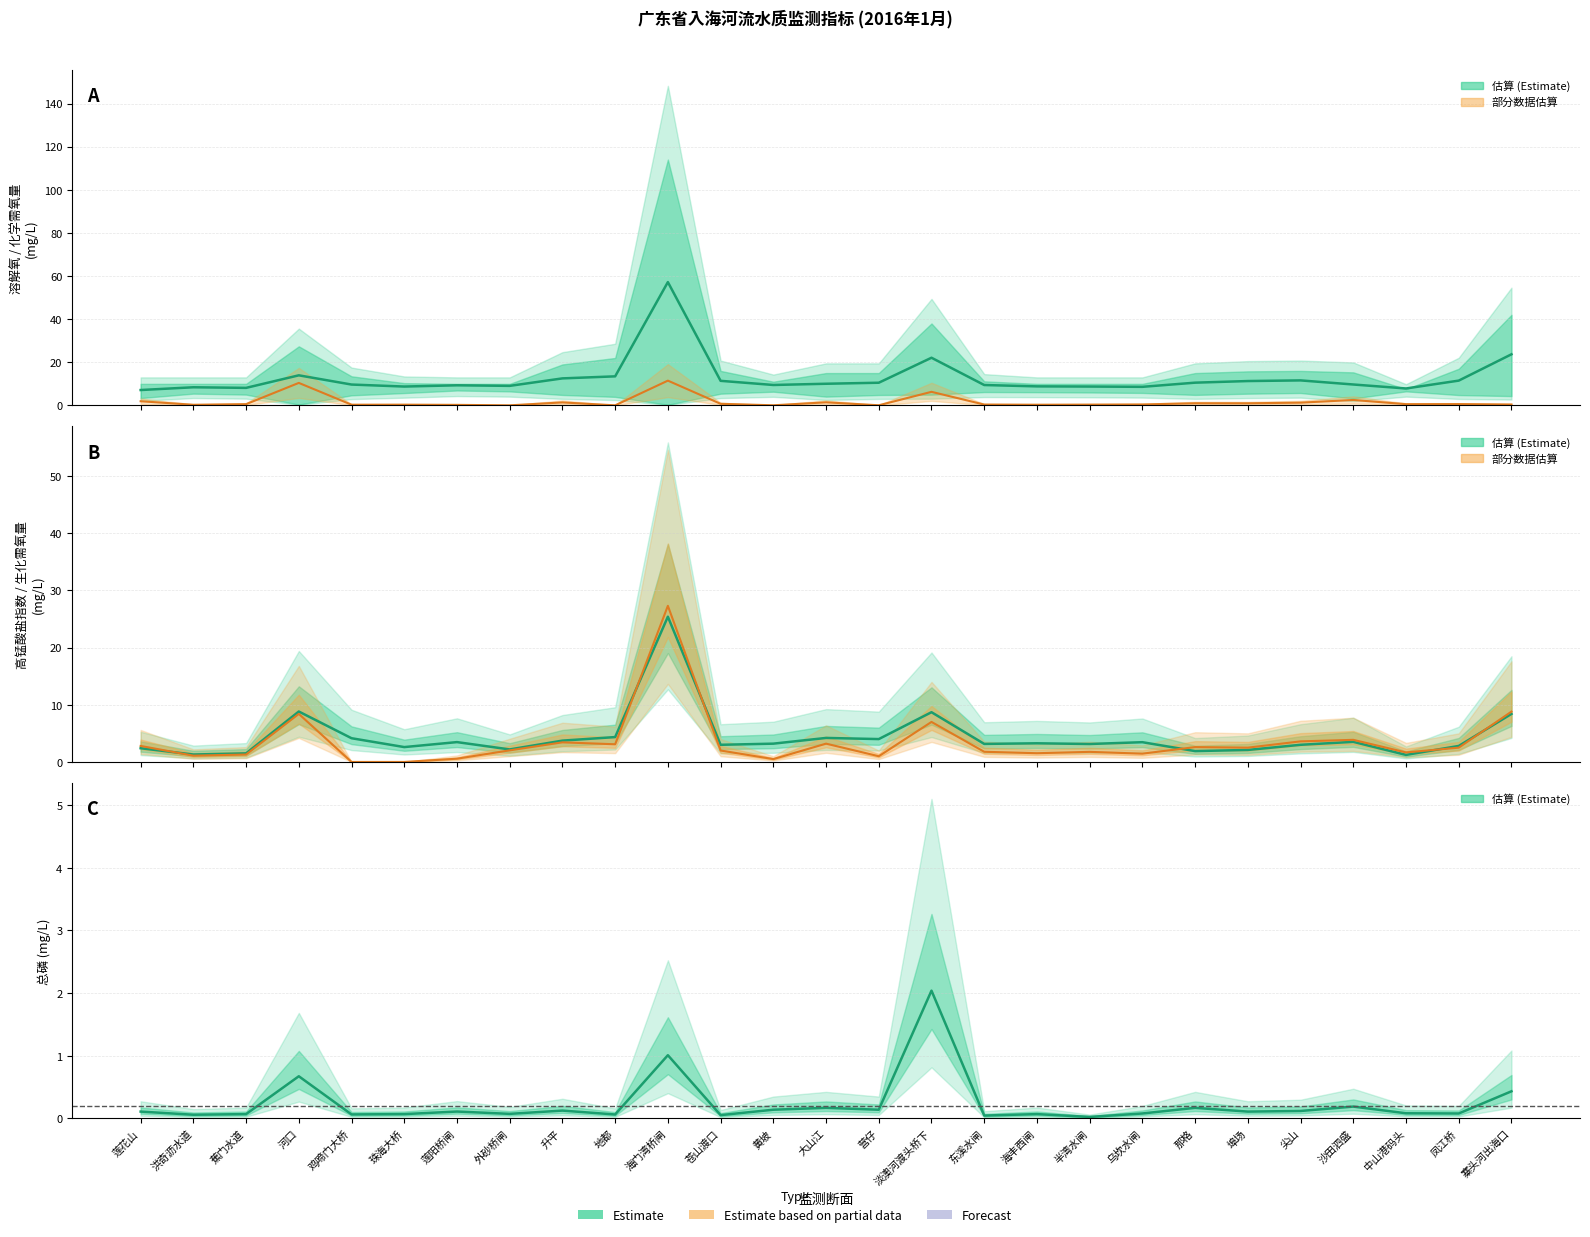

The value of 生化需氧量 at 莲阳桥闸 is 0.6. True or false?

True